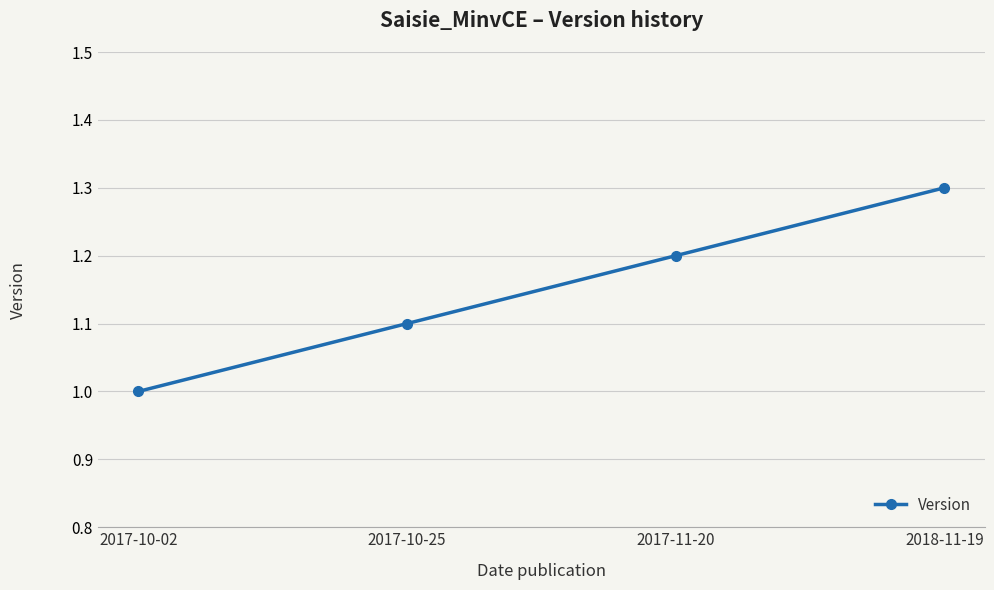

How many values are between 1 and 2?

4